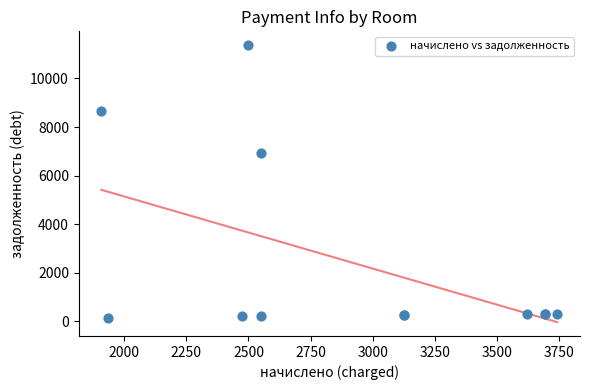

What Y value in the scatter plot is closest to 5764?

6950.7